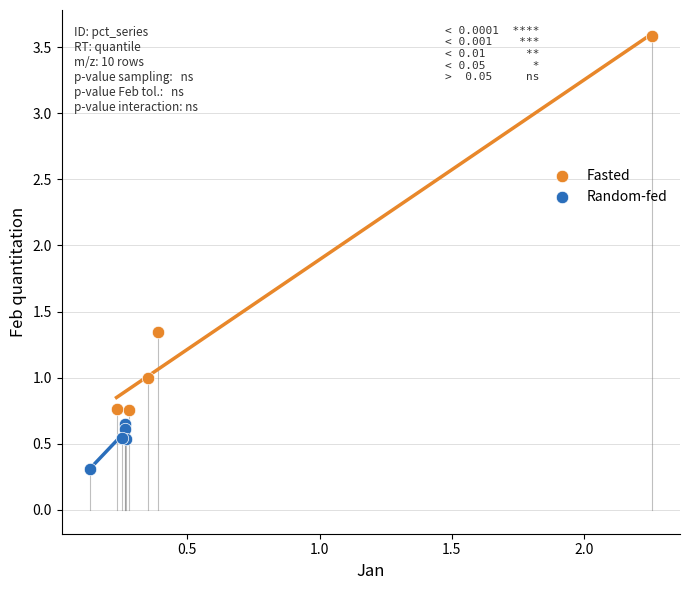

What are all the series names shown in the legend?

Fasted, Random-fed